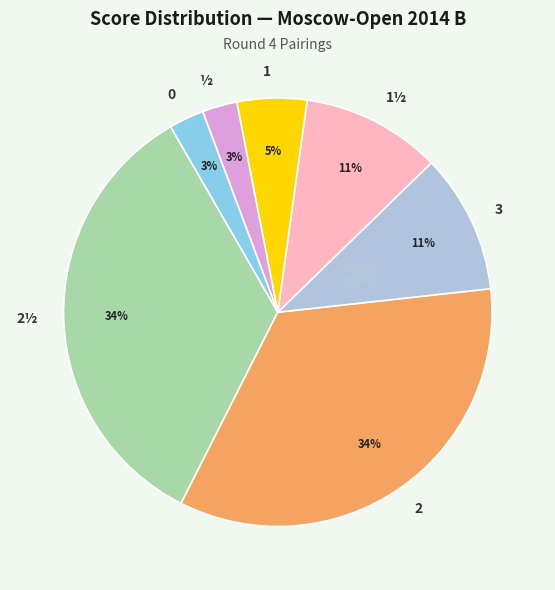

Is the sum of 1 and 1½ greater than half?

No